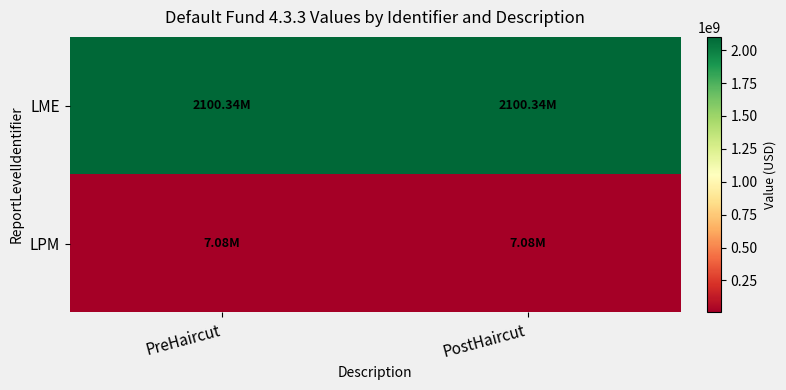

At PostHaircut, list the series in order from smallest to largest.

LPM, LME